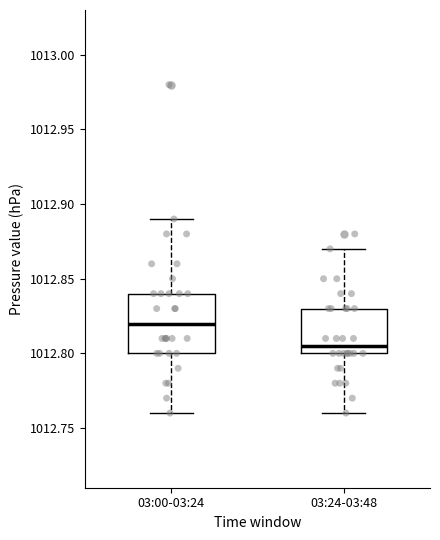

Reading left to right, read every box against the y-axis: the position of its median line, the range the box covers, and the ends of its whiskers. The values are not printed on the chart, so give them approximately, as read against the axis.

03:00-03:24: median 1012.820, box 1012.800 to 1012.840, whiskers 1012.760 to 1012.890
03:24-03:48: median 1012.805, box 1012.800 to 1012.830, whiskers 1012.760 to 1012.870